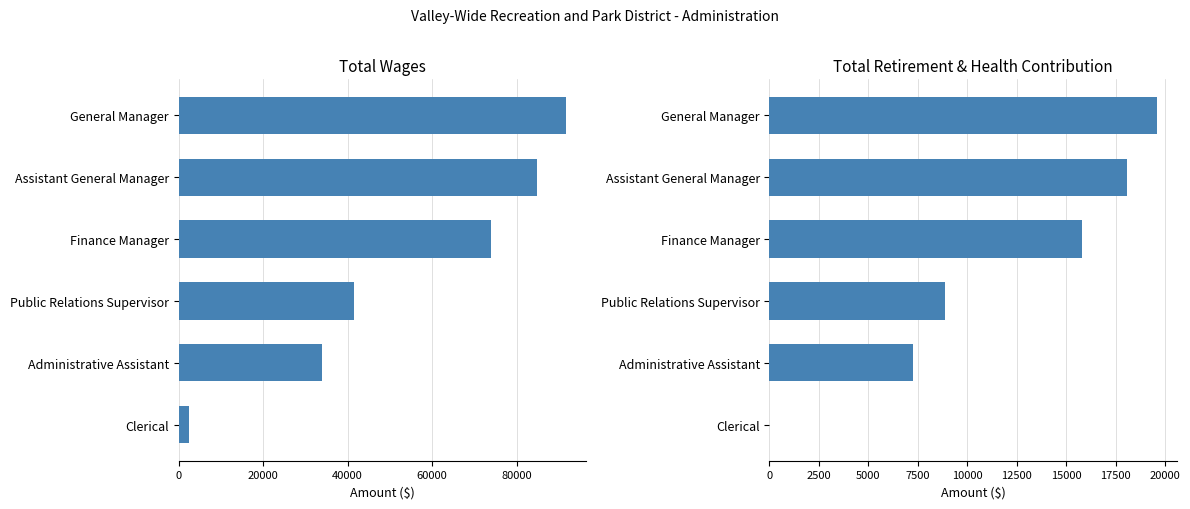

How many bars are there in each group?

2